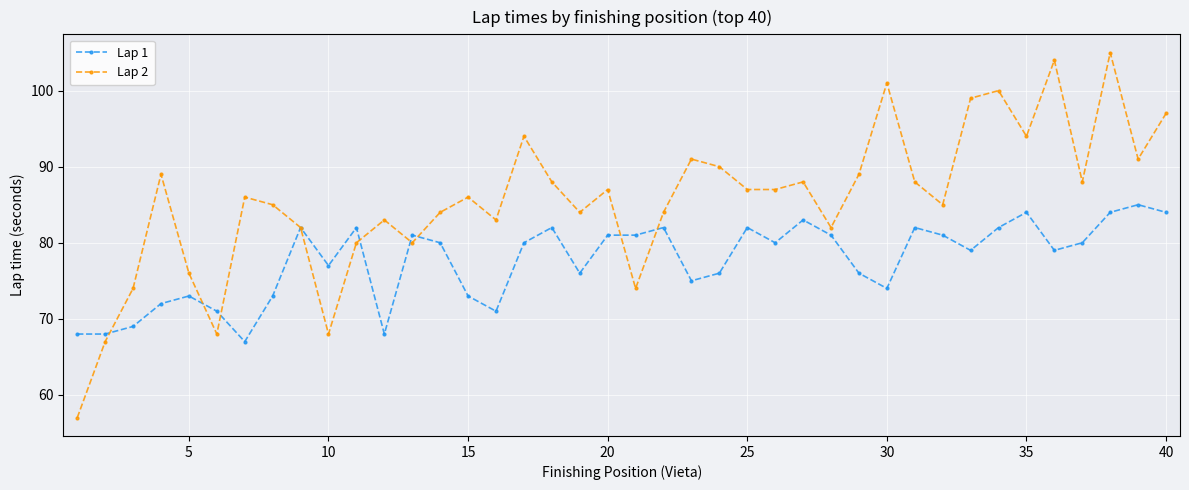

How many data points does each series have?

40